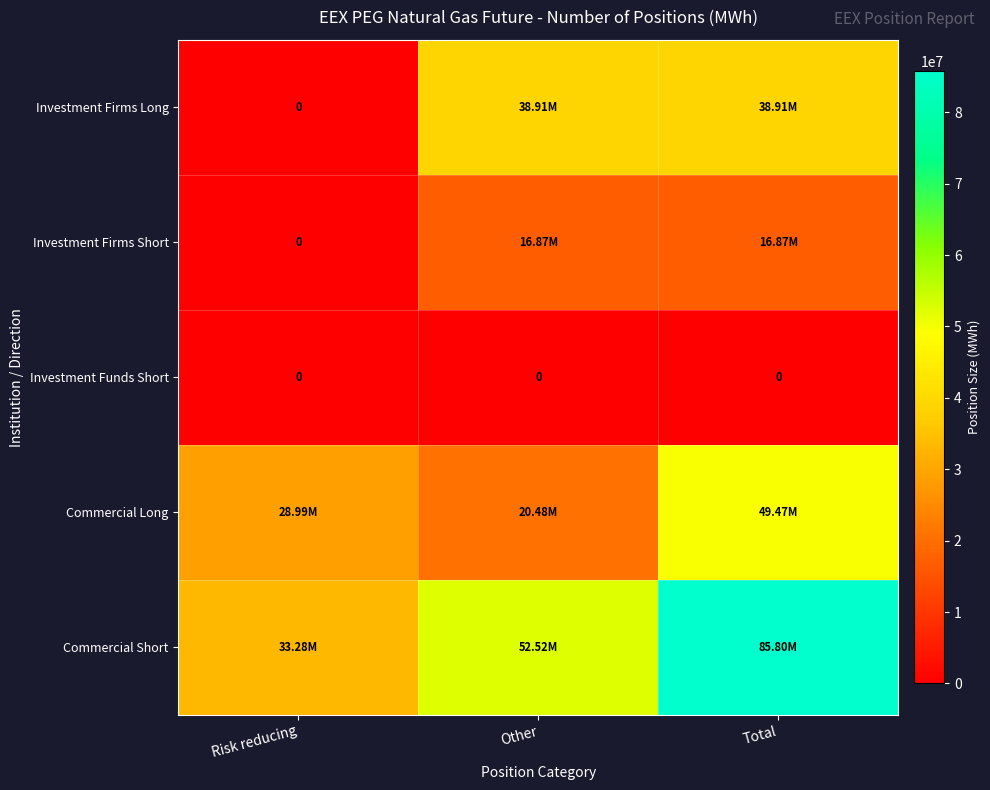

What is the difference between the highest and lowest values at Total?

85802067.0